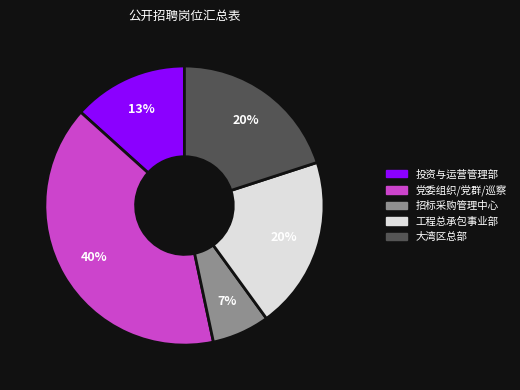

To the nearest percent, what is the difference between the largest and smallest slice percentages?

33%